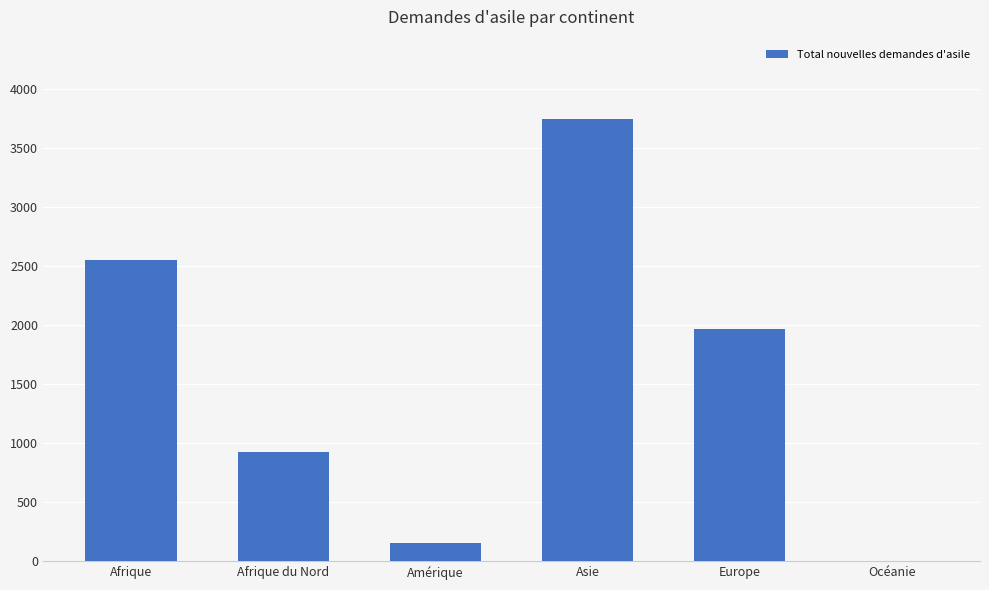

Where is the data nearest to the value 1873?

Europe